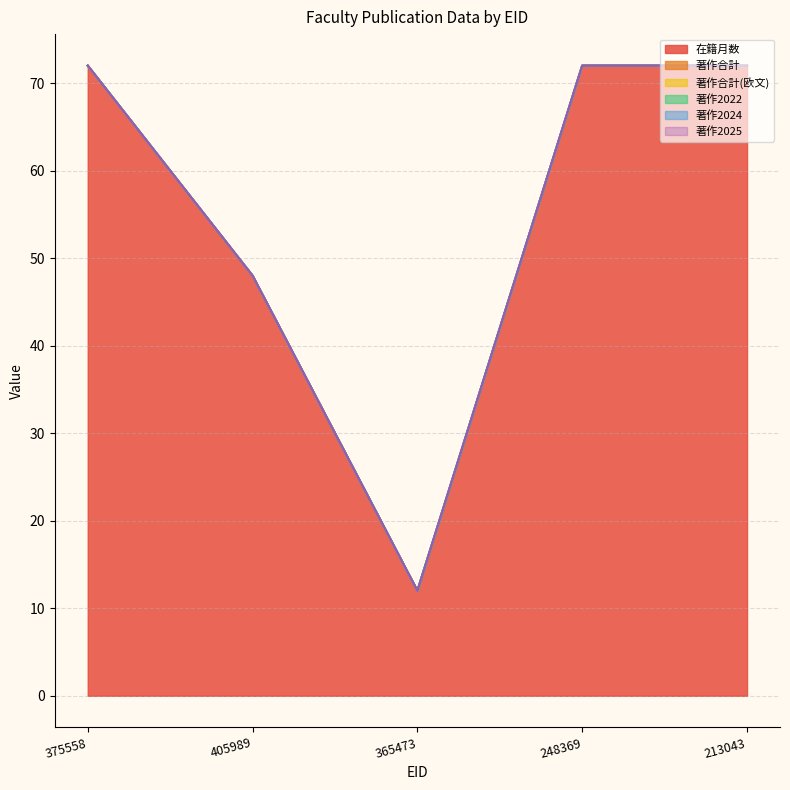

Which series has the largest range (max minus min)?

在籍月数